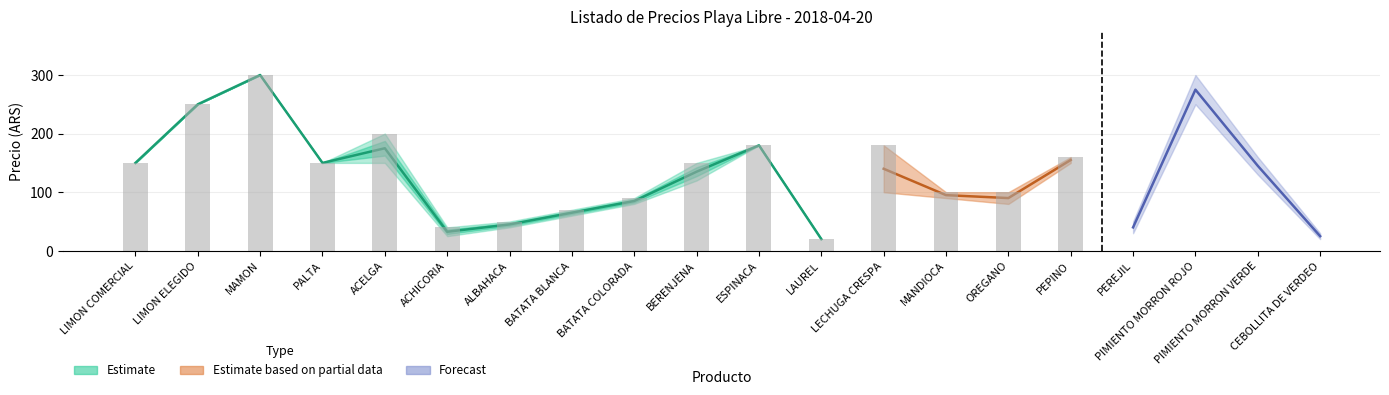

What value does the PRECIO MINIMO series have at ESPINACA, to the nearest 5?

180